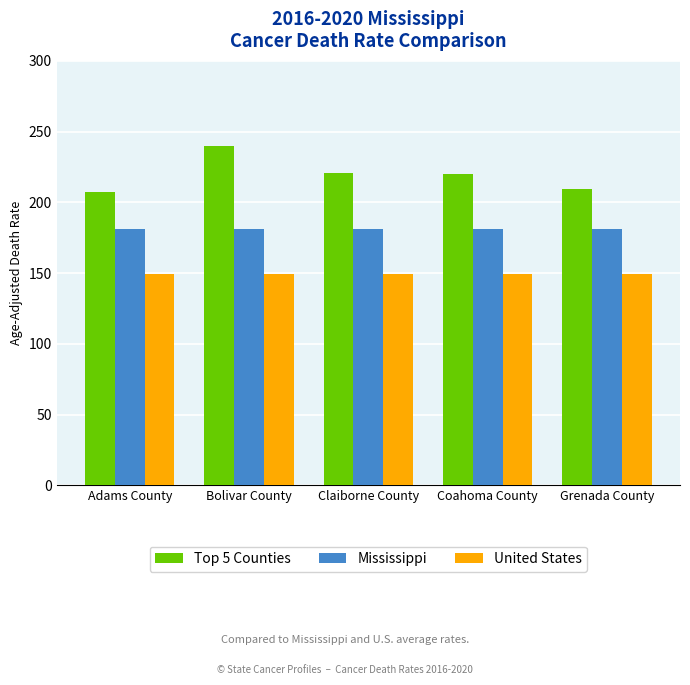

What is the label of the 1st bar from the left?

Adams County